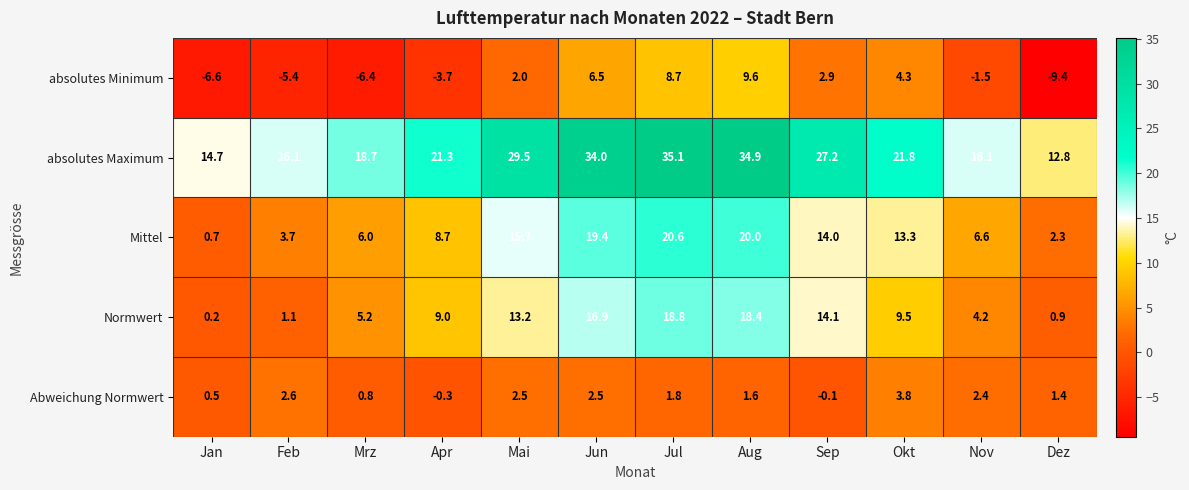

What is the total value across all series at Nov?

27.8